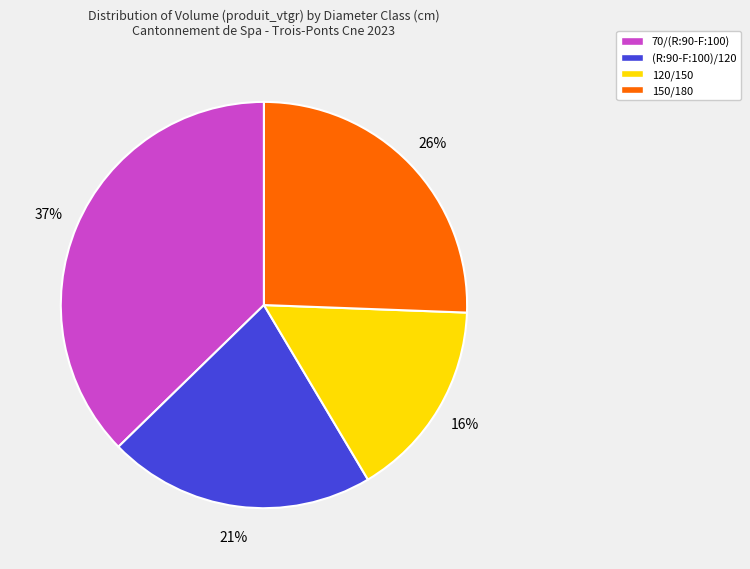

What is the ratio of the value at 120/150 to the value at 70/(R:90-F:100)?

0.4